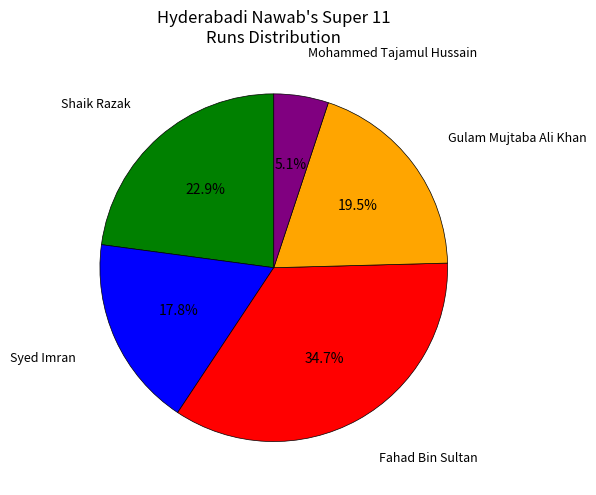

Does any single category account for the majority?

No